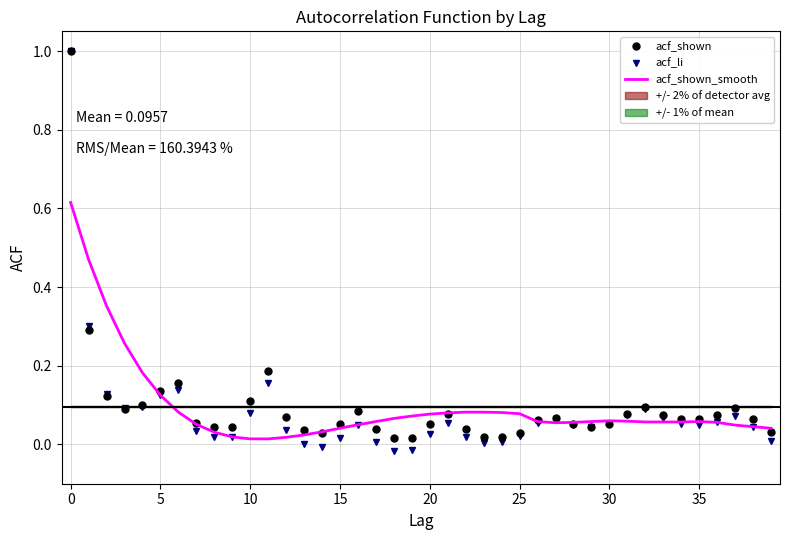

What is the label of the 12th point from the right?

28